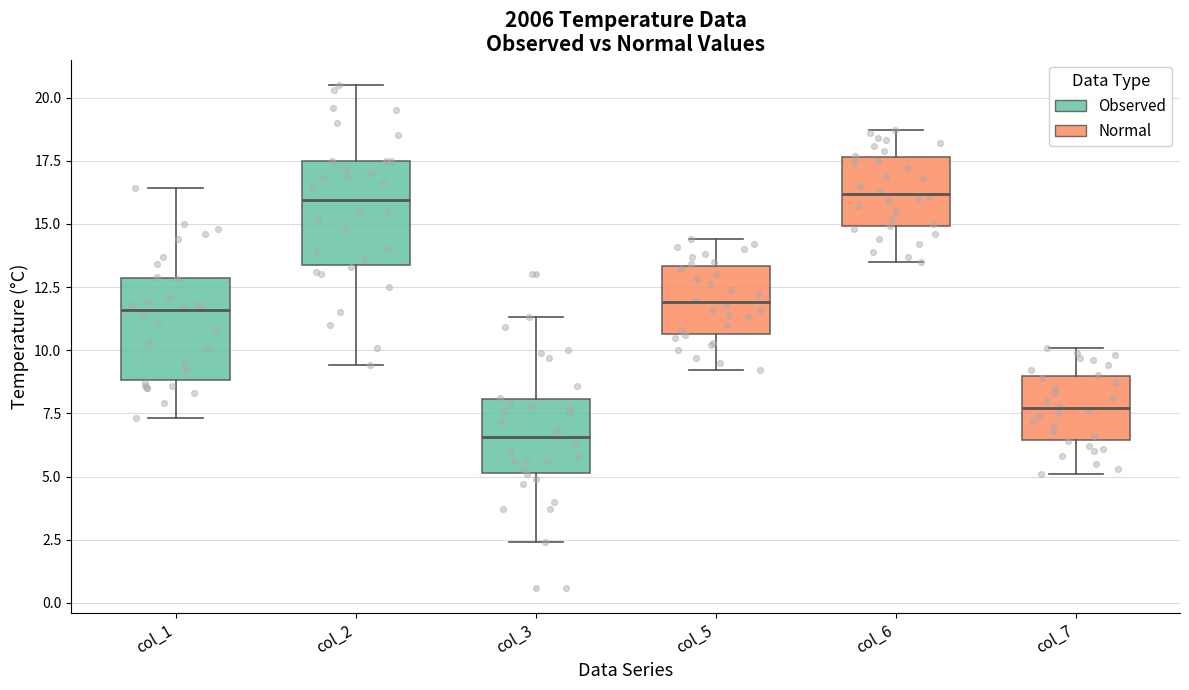

Where does the upper whisker of the box for col_1 end on the y-axis? The values are not printed on the chart, so give them approximately, as read against the axis.

16.5